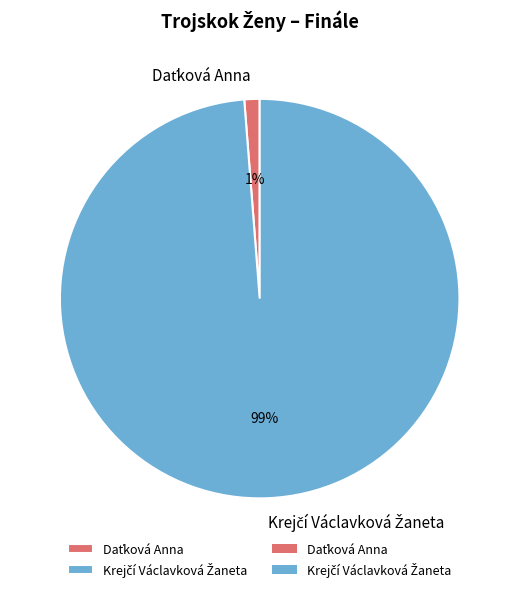

Is there a majority slice in this chart?

Yes